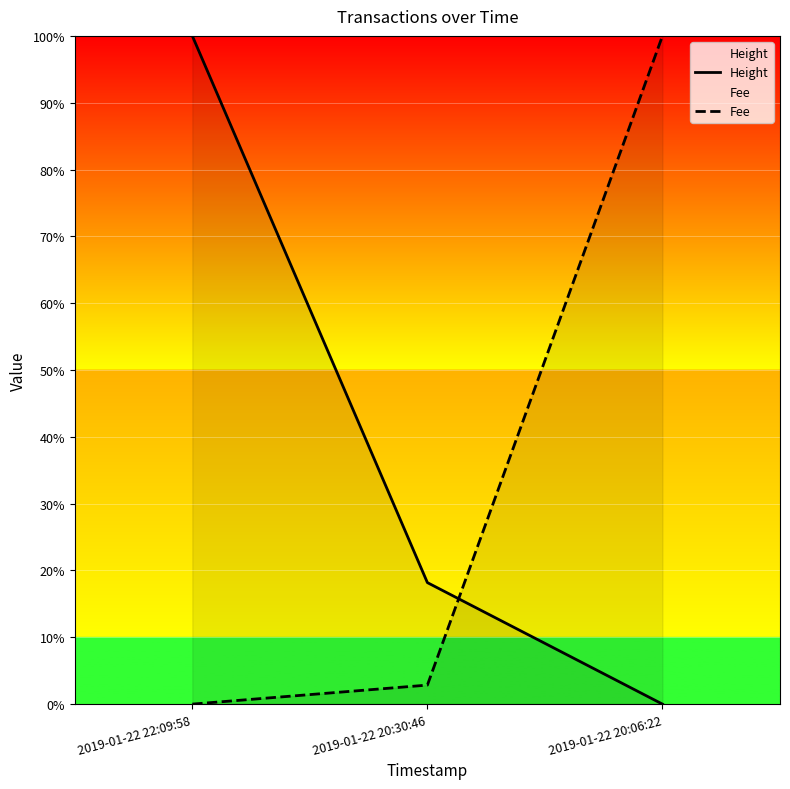

What is the value of the Height point at the 1st from the left?

100.0